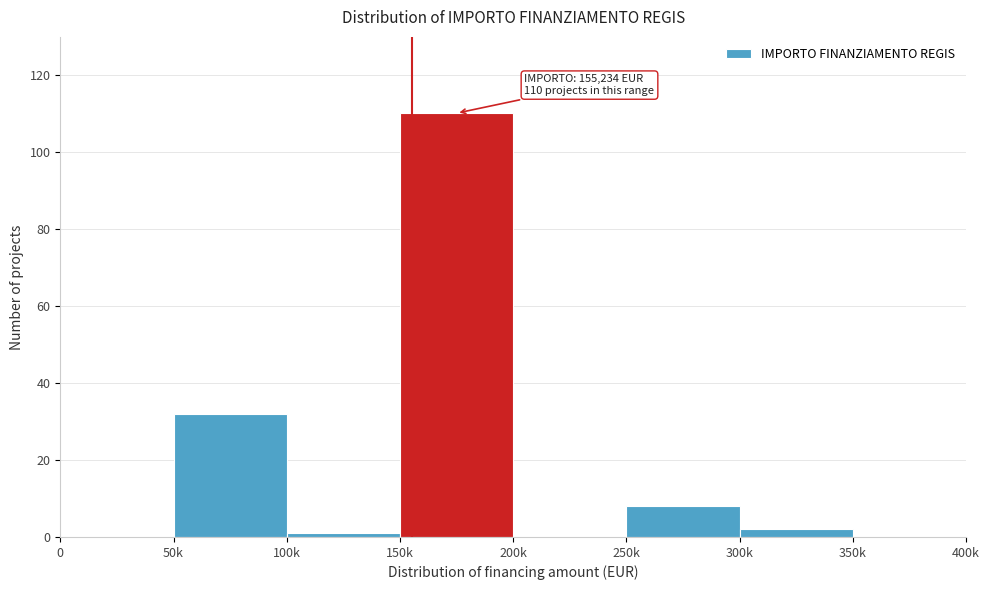

Reading left to right, what are all the values shown in this chart?

0=0	50k=32	100k=1	150k=110	200k=0	250k=8	300k=2	350k=0